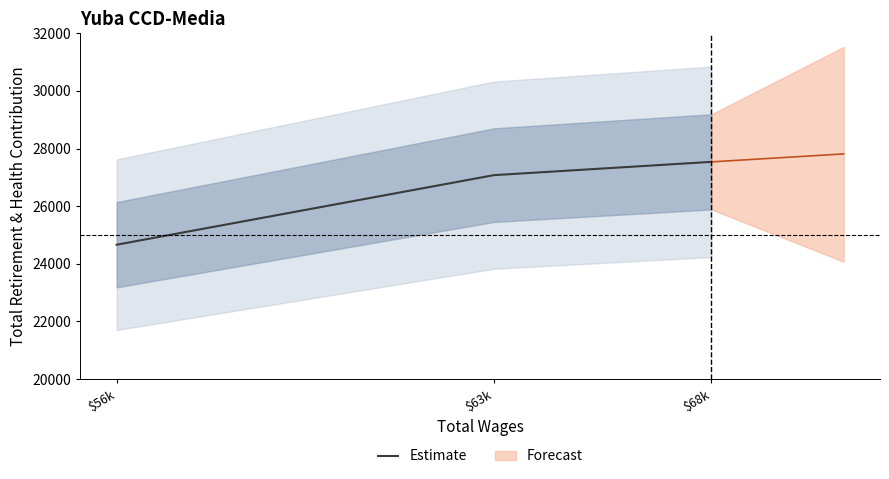

Is this an area chart (filled region under the line)?

No